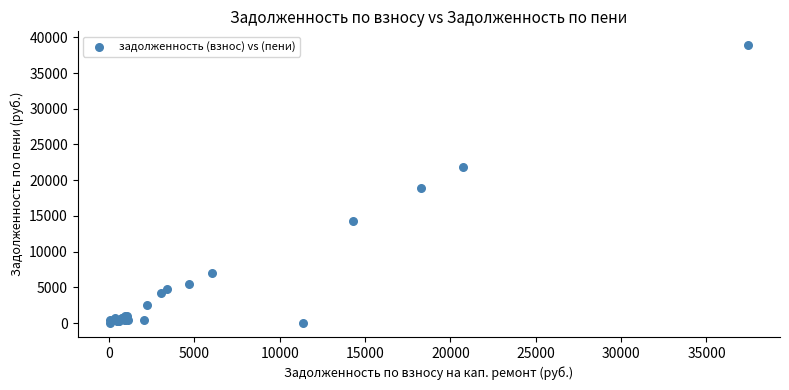

What Y value in the scatter plot is closest to 19443?

18959.5